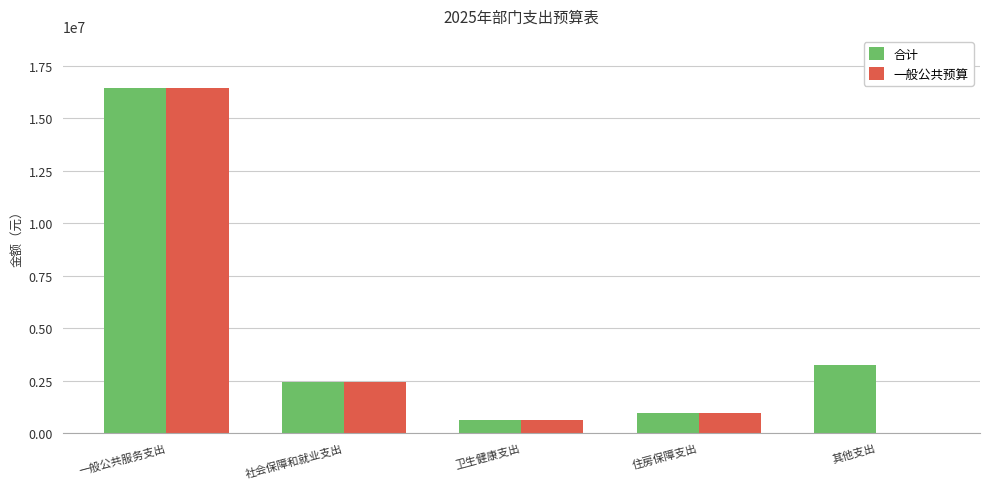

What are all the series names shown in the legend?

合计, 一般公共预算